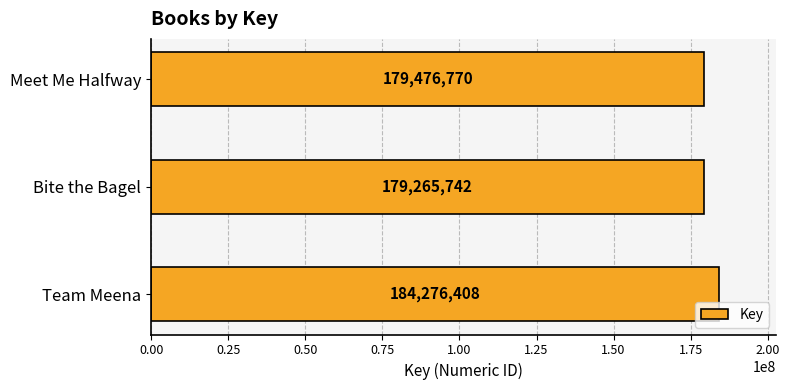

Reading top to bottom, what are all the values shown in this chart?

Meet Me Halfway=179476770	Bite the Bagel=179265742	Team Meena=184276408